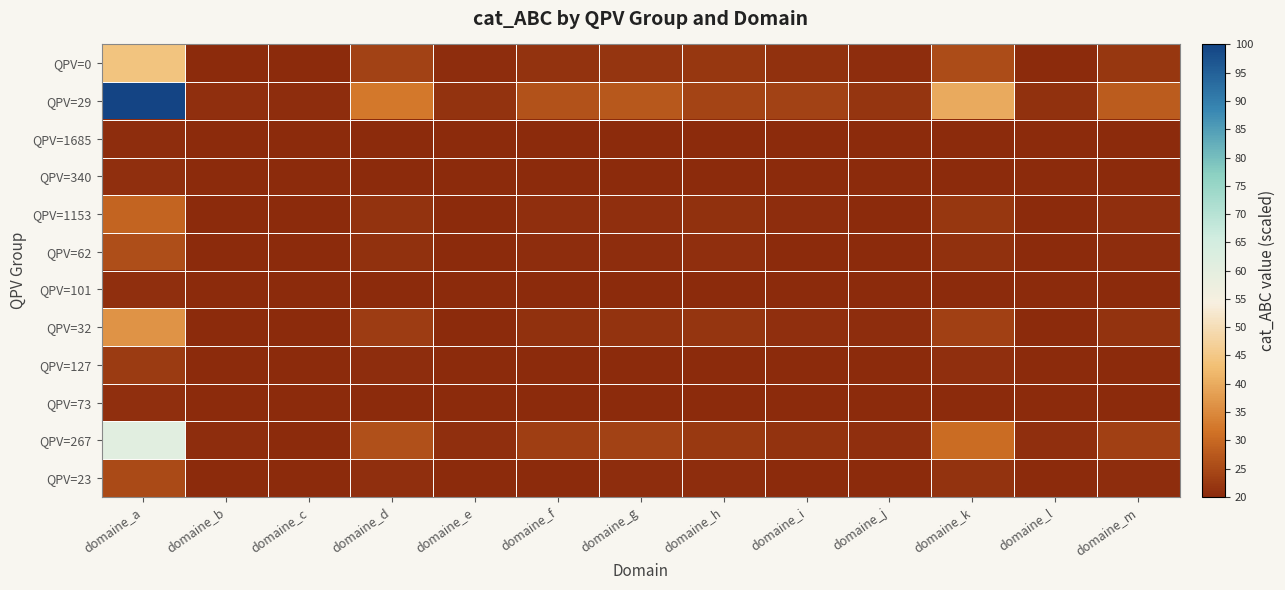

Rank the series by their maximum value, from lowest to highest.

QPV=1685, QPV=340, QPV=73, QPV=101, QPV=127, QPV=23, QPV=62, QPV=1153, QPV=32, QPV=0, QPV=267, QPV=29